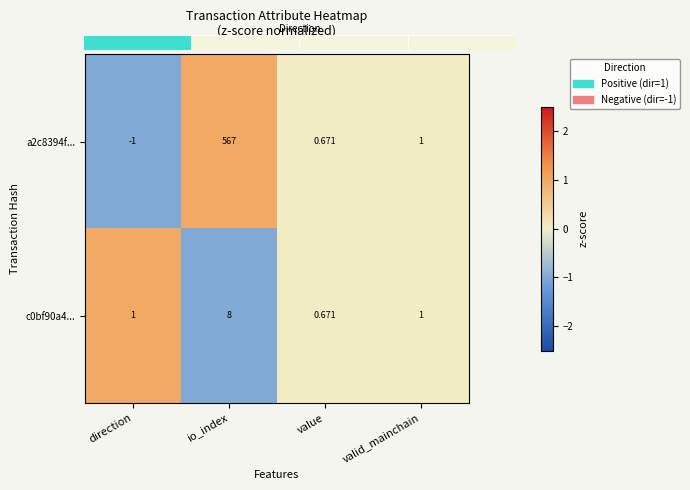

Count the number of data series in this chart.

2